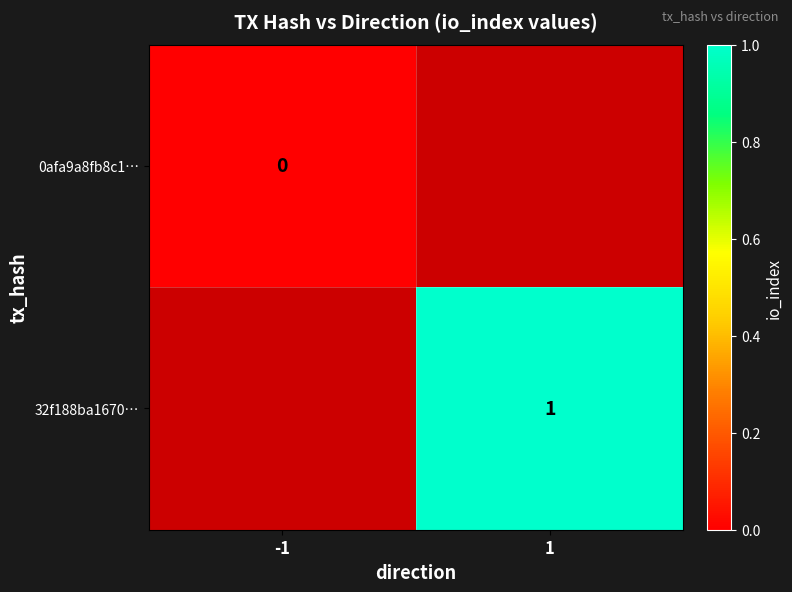

The value of 32f188ba1670… at 1 is 1.0. True or false?

True